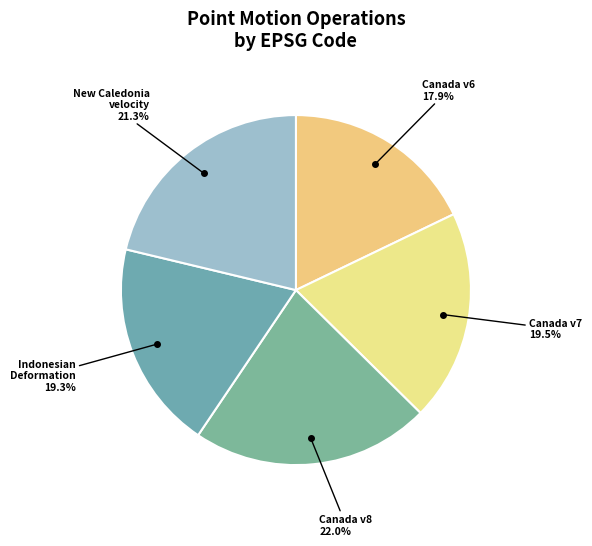

What is the smallest slice in the pie chart?

Canada velocity grid v6